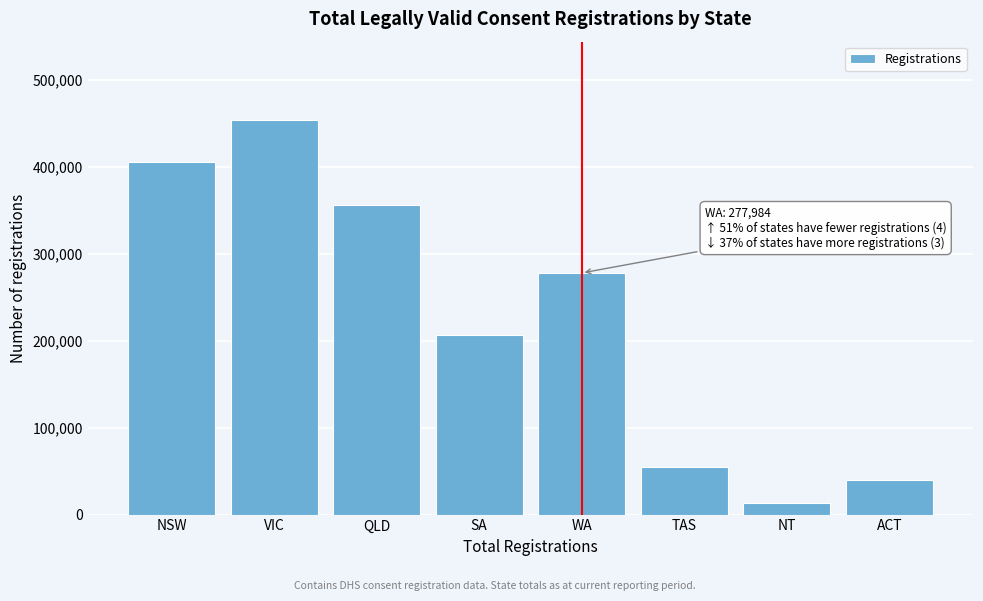

Reading left to right, transcribe all the data shown in this chart.

NSW=405087	VIC=453415	QLD=356224	SA=206107	WA=277984	TAS=54554	NT=13499	ACT=40238